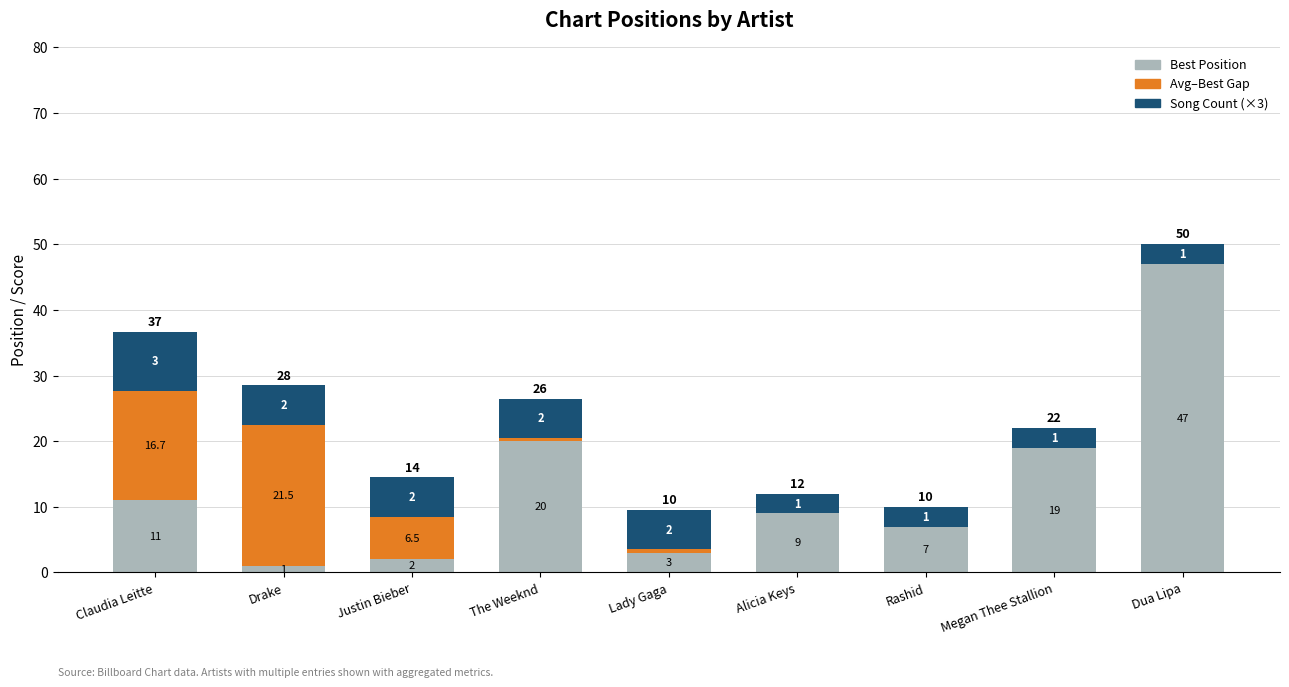

Where does the Best Position series first go above 9?

Claudia Leitte